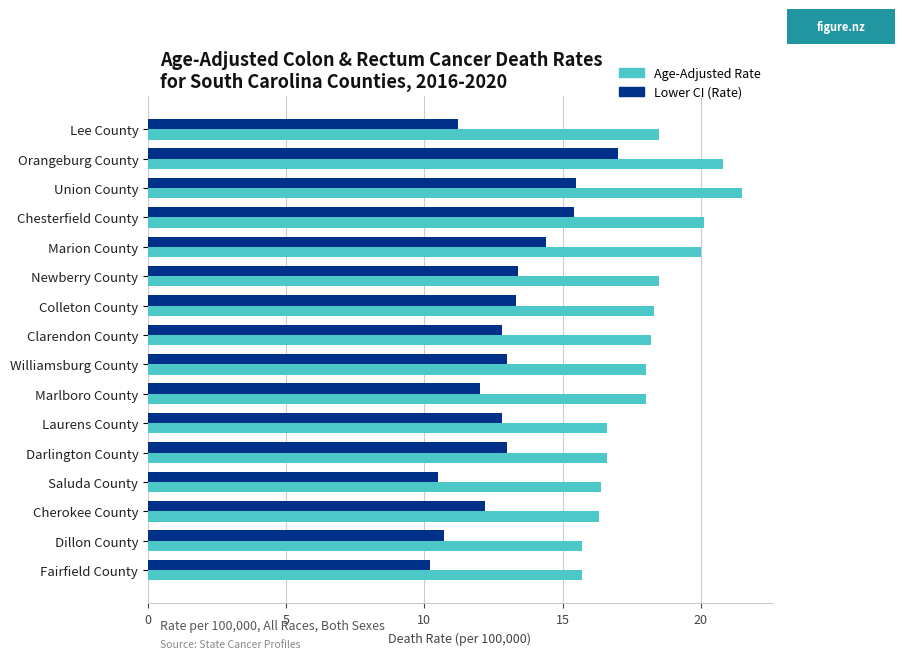

How many data points in Lower CI (Rate) are less than 13?

8